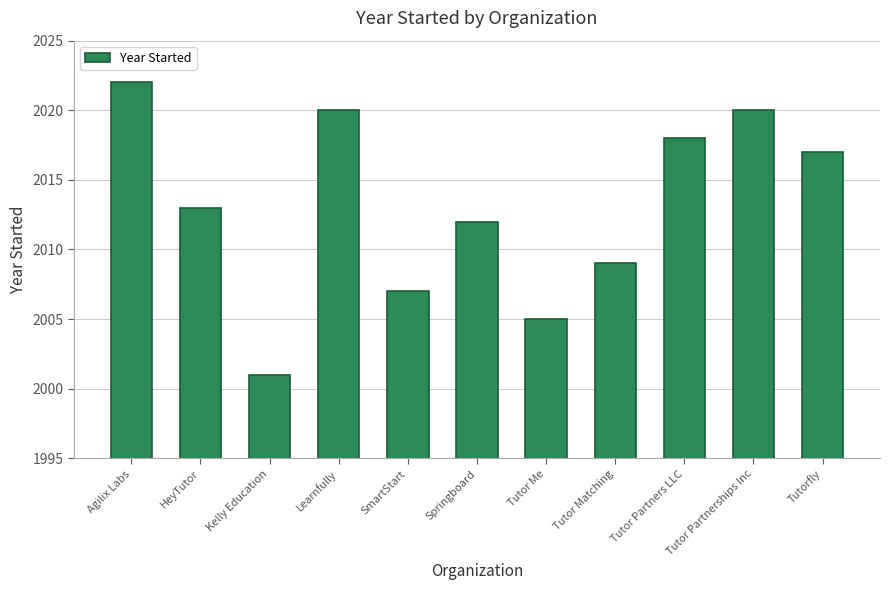

Reading left to right, list all the values displayed in this chart.

2022	2013	2001	2020	2007	2012	2005	2009	2018	2020	2017